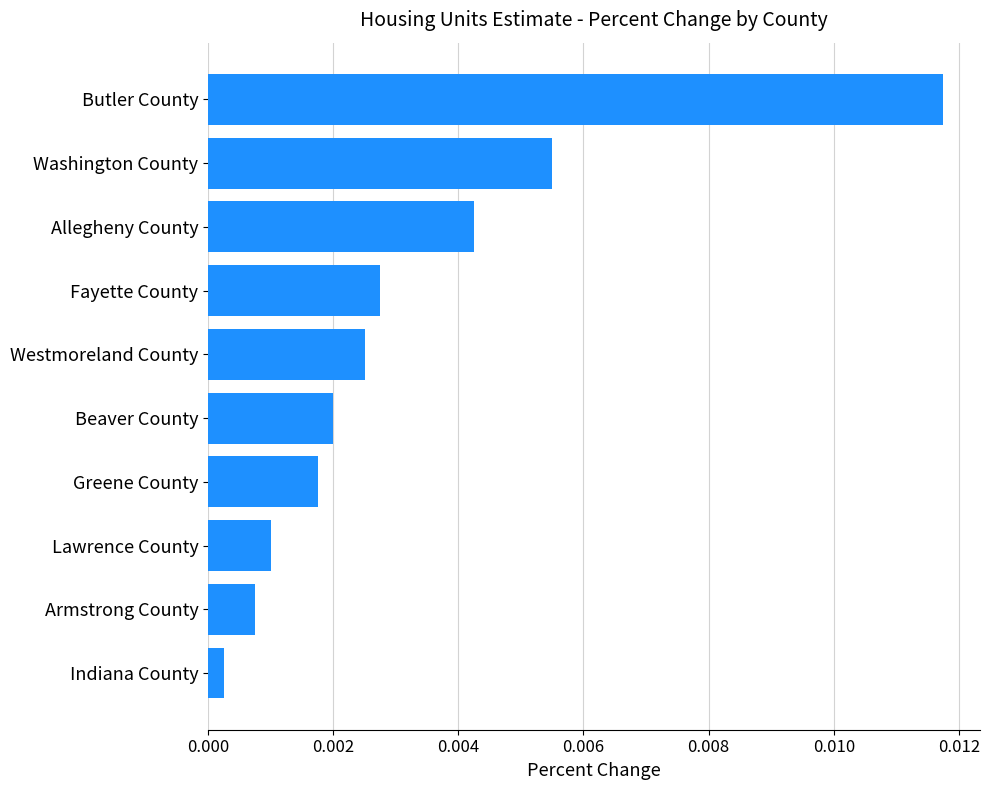

List the labels in order of value, largest first.

Butler County, Washington County, Allegheny County, Fayette County, Westmoreland County, Beaver County, Greene County, Lawrence County, Armstrong County, Indiana County